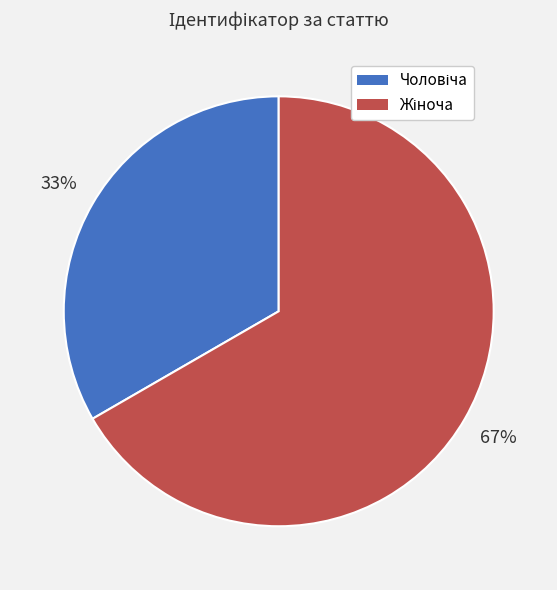

Is there any slice that represents more than half of the pie?

Yes